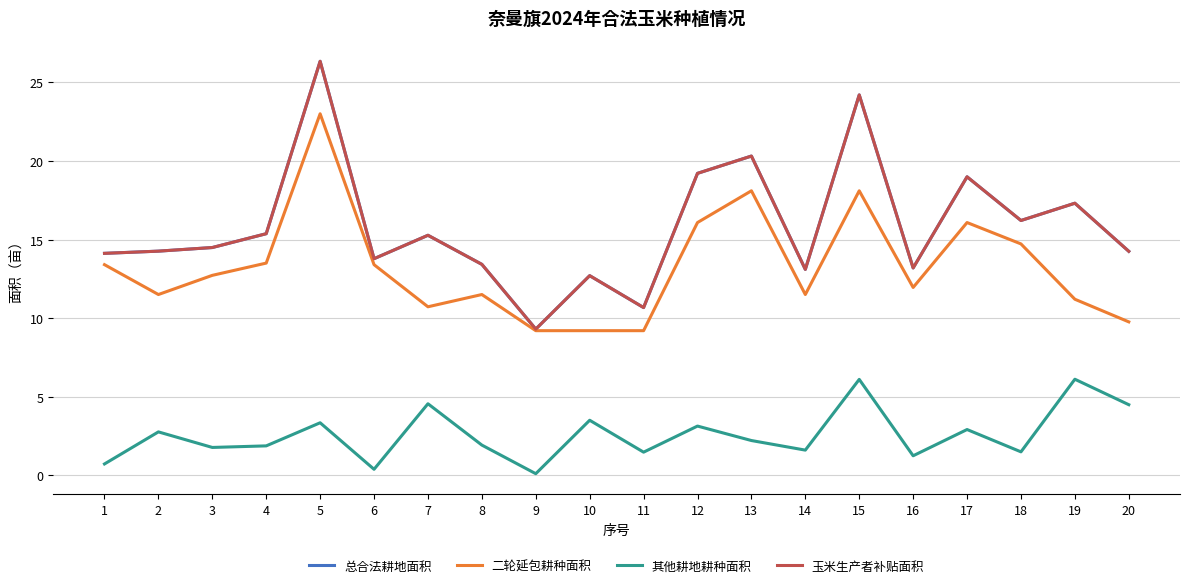

Does the chart display data point markers on the line(s)?

No